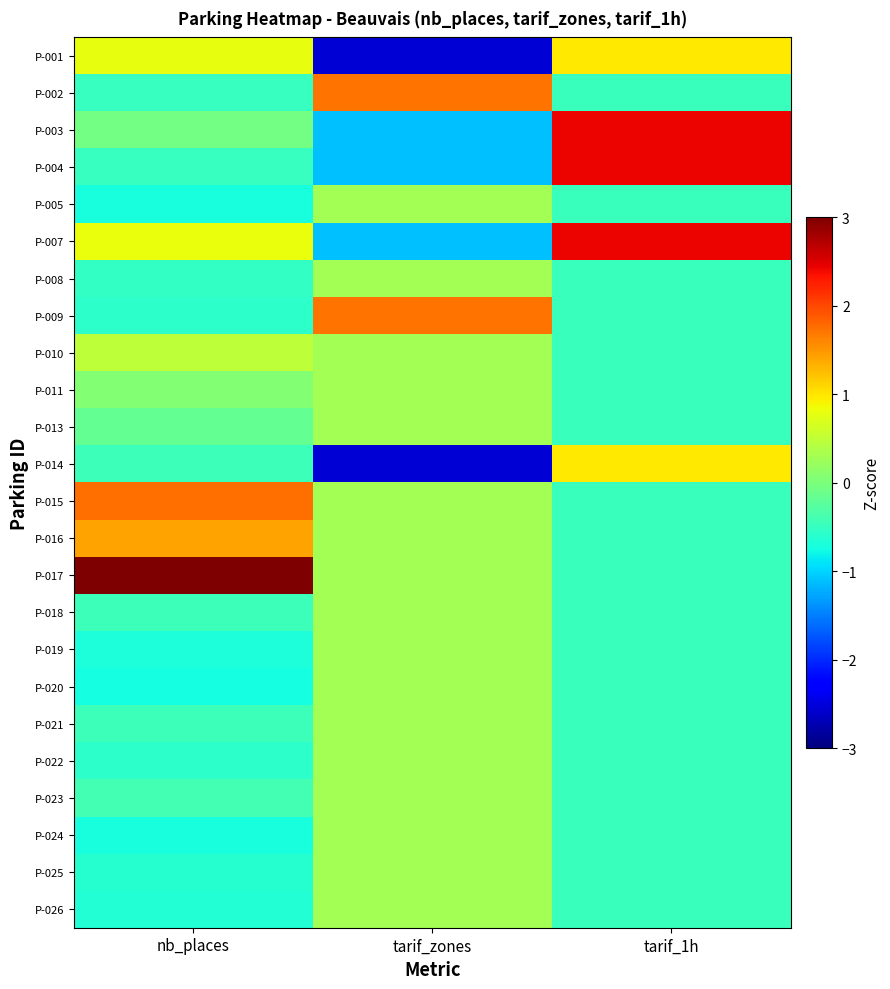

Reading left to right, what are all the values shown in this chart?

P-001: nb_places=0.8	tarif_zones=-2.5	tarif_1h=1.0
P-002: nb_places=-0.5	tarif_zones=1.7	tarif_1h=-0.5
P-003: nb_places=-0.1	tarif_zones=-1.1	tarif_1h=2.4
P-004: nb_places=-0.5	tarif_zones=-1.1	tarif_1h=2.4
P-005: nb_places=-0.7	tarif_zones=0.3	tarif_1h=-0.5
P-007: nb_places=0.8	tarif_zones=-1.1	tarif_1h=2.4
P-008: nb_places=-0.5	tarif_zones=0.3	tarif_1h=-0.5
P-009: nb_places=-0.6	tarif_zones=1.7	tarif_1h=-0.5
P-010: nb_places=0.5	tarif_zones=0.3	tarif_1h=-0.5
P-011: nb_places=0.1	tarif_zones=0.3	tarif_1h=-0.5
P-013: nb_places=-0.2	tarif_zones=0.3	tarif_1h=-0.5
P-014: nb_places=-0.5	tarif_zones=-2.5	tarif_1h=1.0
P-015: nb_places=1.8	tarif_zones=0.3	tarif_1h=-0.5
P-016: nb_places=1.4	tarif_zones=0.3	tarif_1h=-0.5
P-017: nb_places=3.5	tarif_zones=0.3	tarif_1h=-0.5
P-018: nb_places=-0.5	tarif_zones=0.3	tarif_1h=-0.5
P-019: nb_places=-0.7	tarif_zones=0.3	tarif_1h=-0.5
P-020: nb_places=-0.7	tarif_zones=0.3	tarif_1h=-0.5
P-021: nb_places=-0.5	tarif_zones=0.3	tarif_1h=-0.5
P-022: nb_places=-0.6	tarif_zones=0.3	tarif_1h=-0.5
P-023: nb_places=-0.4	tarif_zones=0.3	tarif_1h=-0.5
P-024: nb_places=-0.7	tarif_zones=0.3	tarif_1h=-0.5
P-025: nb_places=-0.6	tarif_zones=0.3	tarif_1h=-0.5
P-026: nb_places=-0.6	tarif_zones=0.3	tarif_1h=-0.5